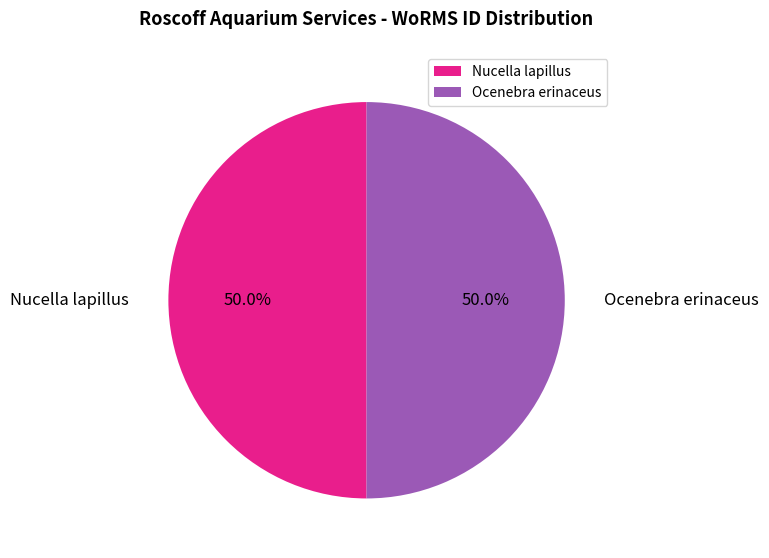

How many segments does this pie chart have?

2